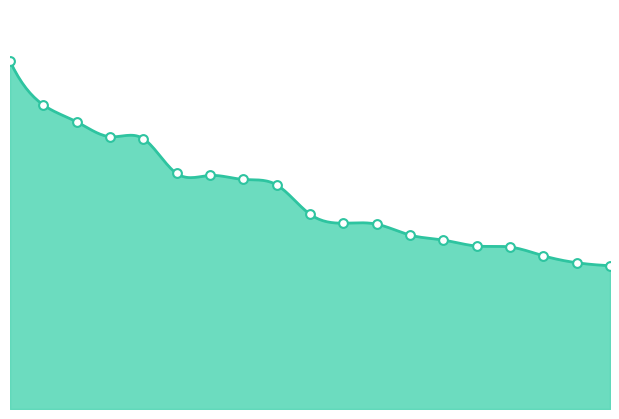

Which has a higher value, 18 or 20?

18